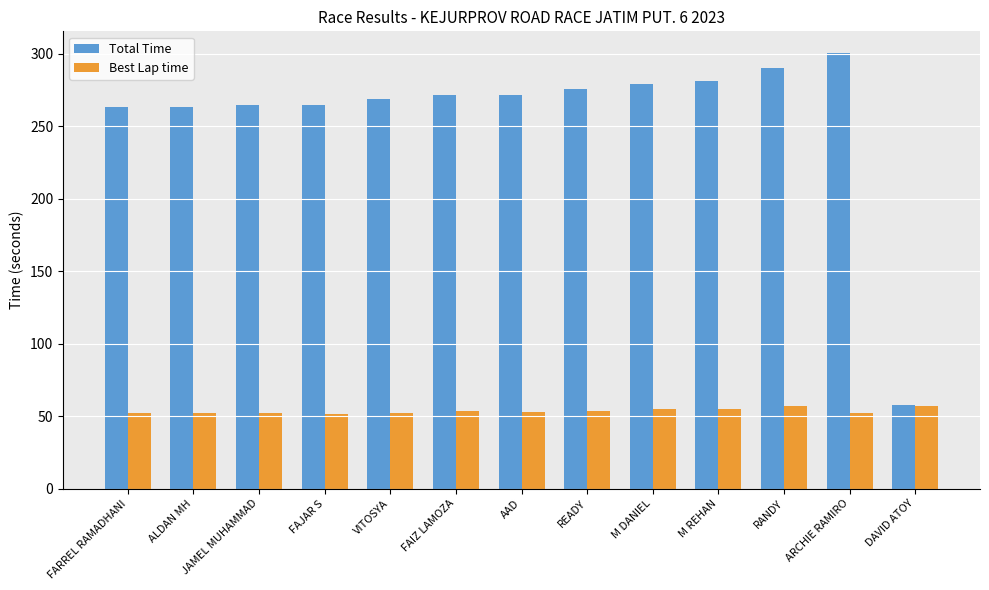

What is the sum of all Best Lap time values?

695.2